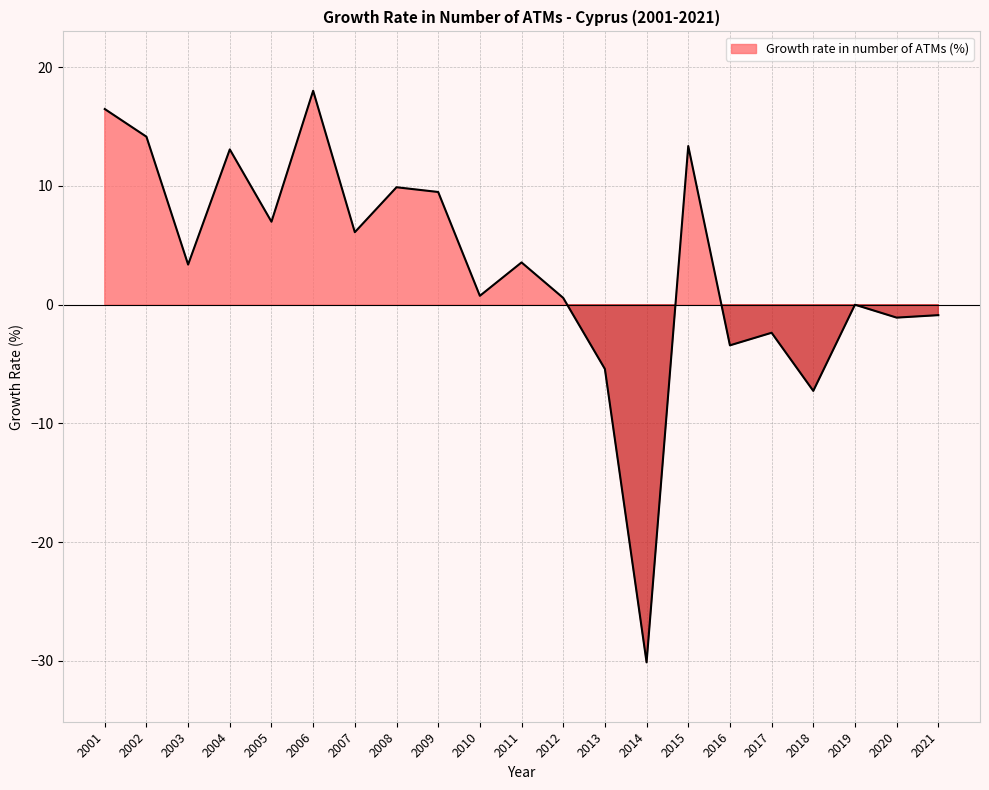

List the labels in order of value, largest first.

2006, 2001, 2002, 2015, 2004, 2008, 2009, 2005, 2007, 2011, 2003, 2010, 2012, 2019, 2021, 2020, 2017, 2016, 2013, 2018, 2014